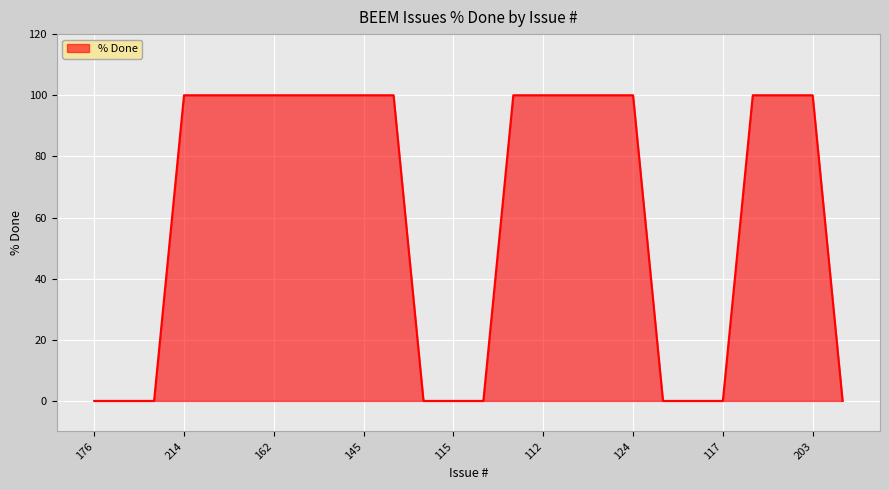

What is the difference between the maximum and second lowest values?

100